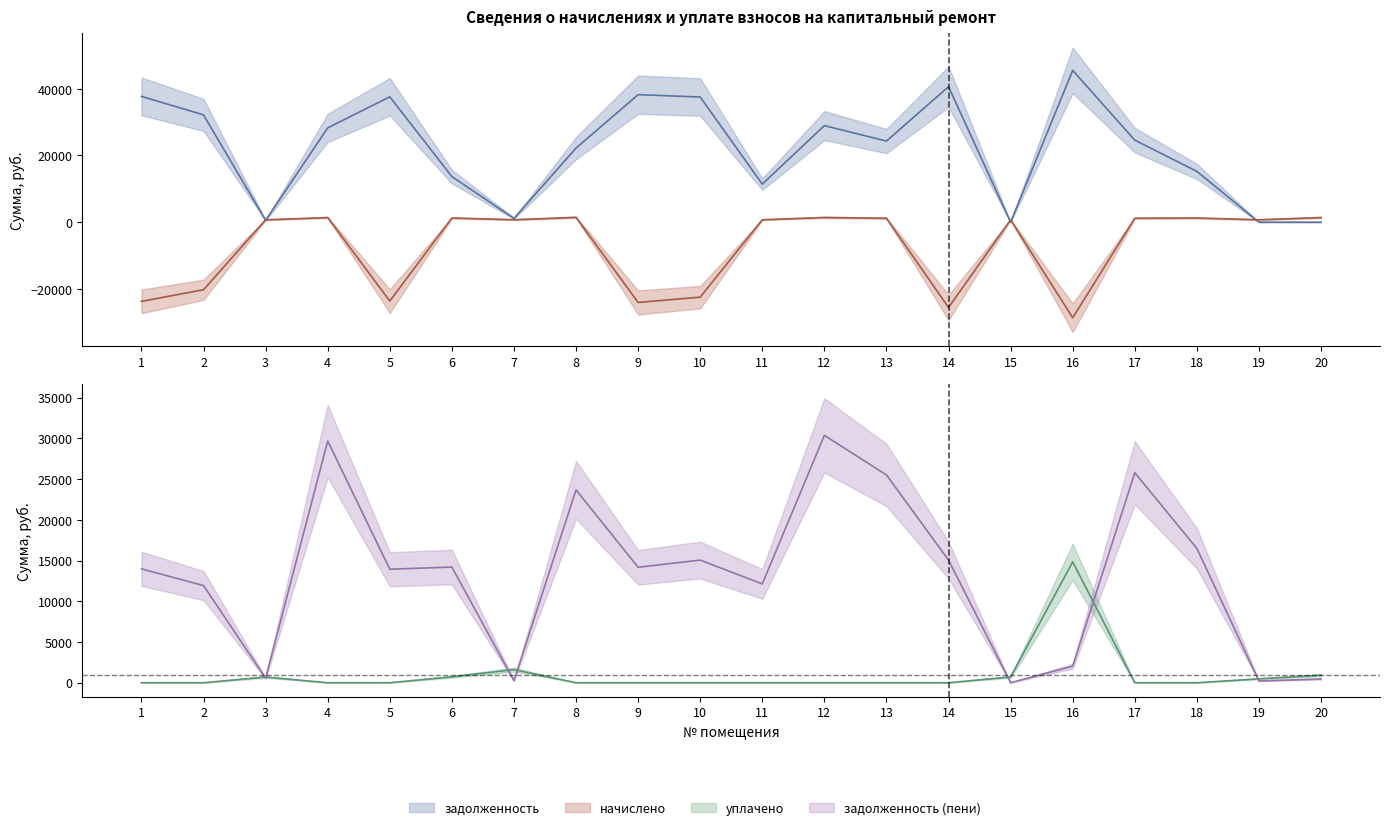

Which series ends up on top after the final intersection of начислено and уплачено?

начислено